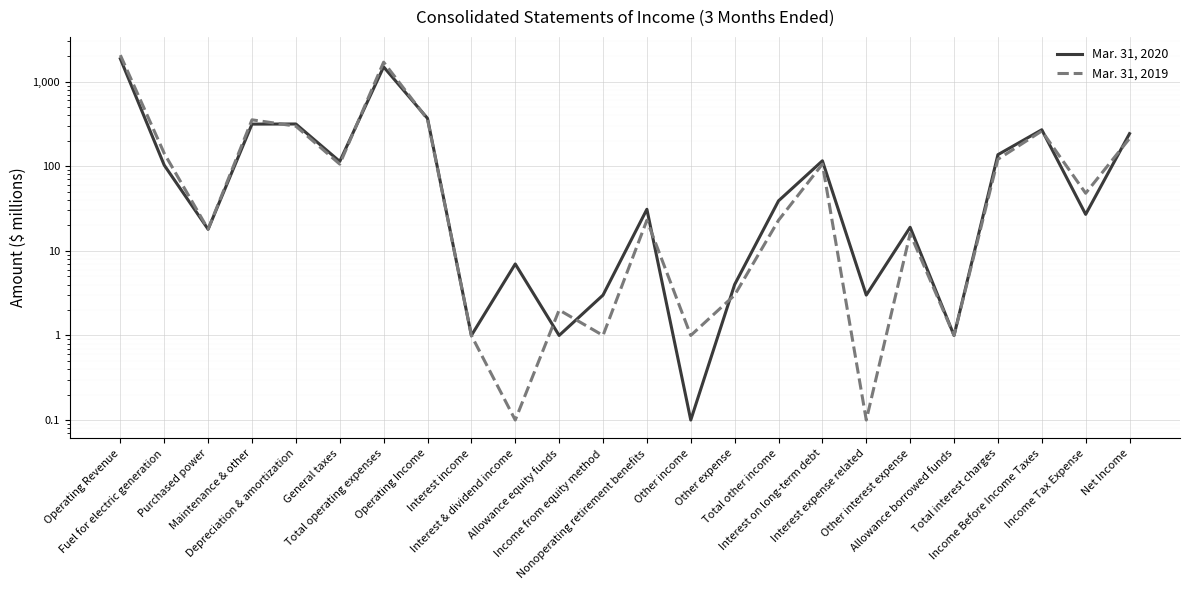

Between Income from equity method and Total interest charges, which series saw the biggest shift?

Mar. 31, 2020